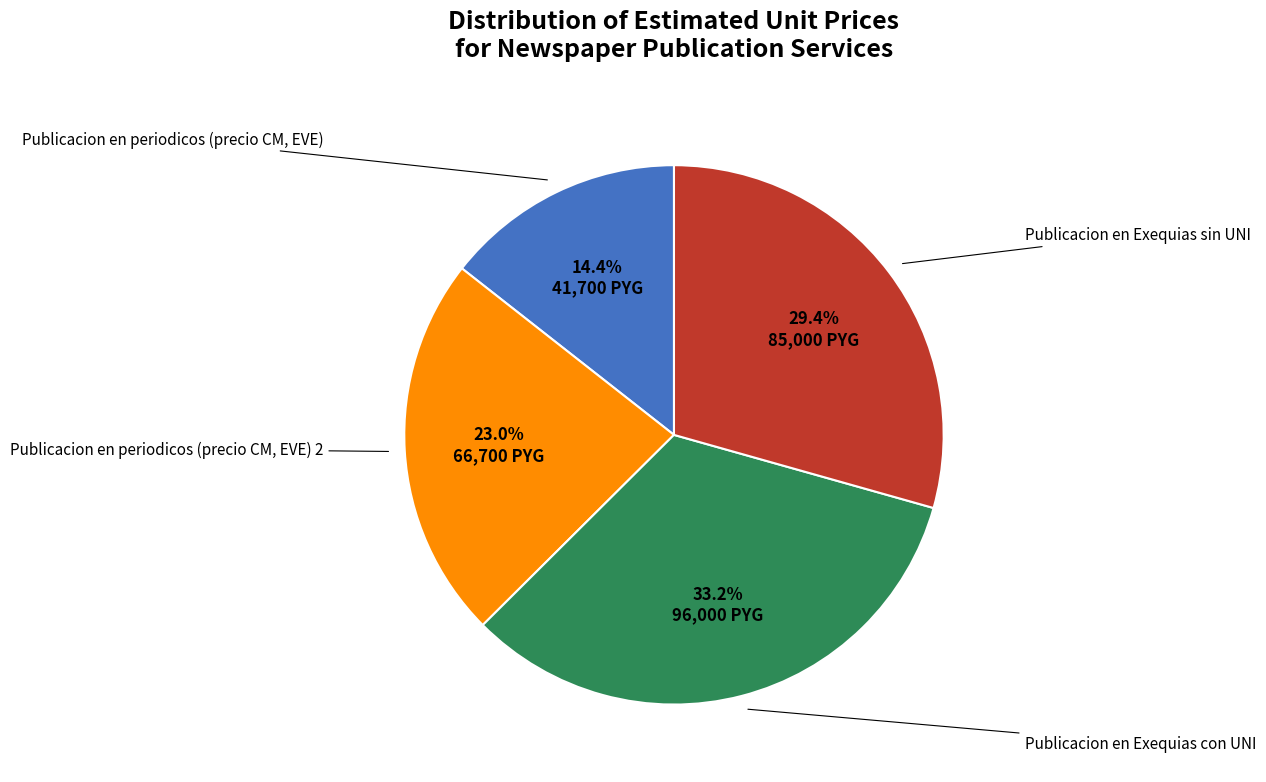

Does any single category account for the majority?

No